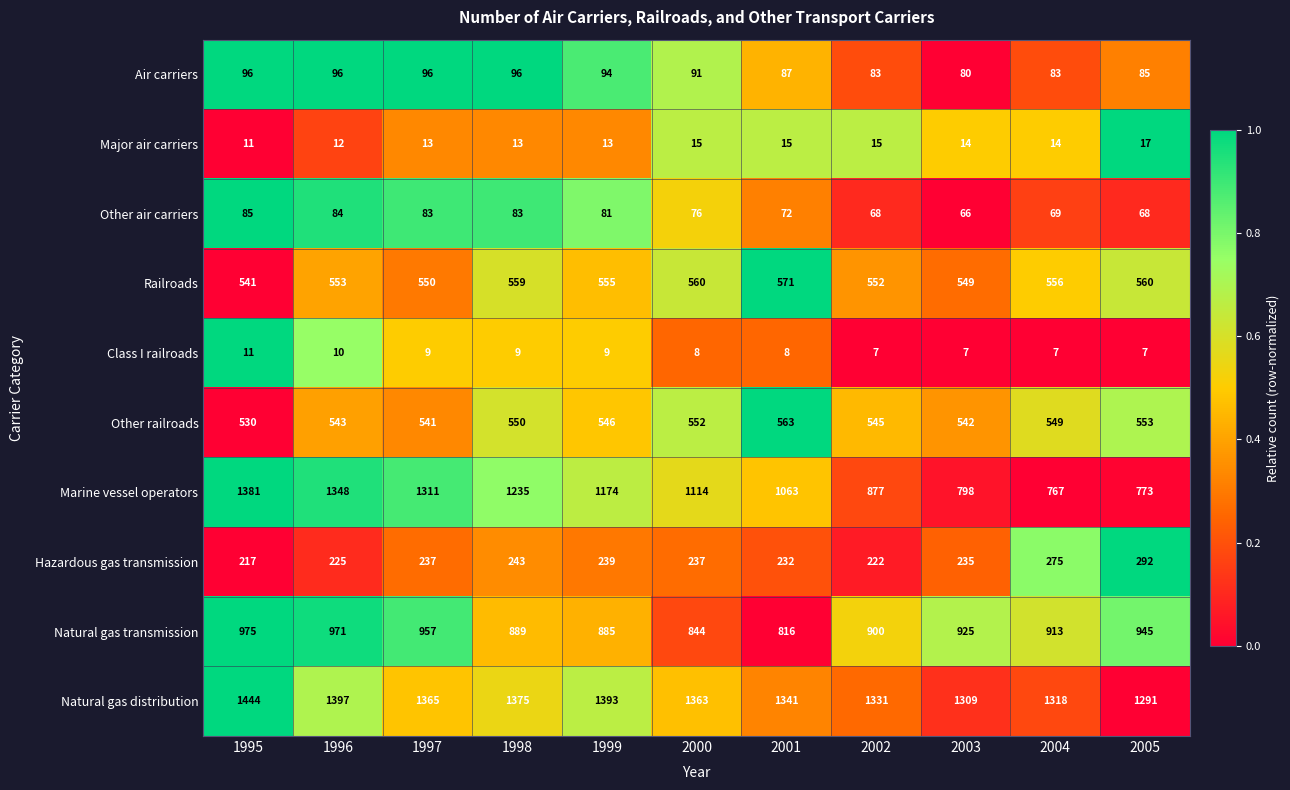

Which label corresponds to the largest value in the chart?

1995